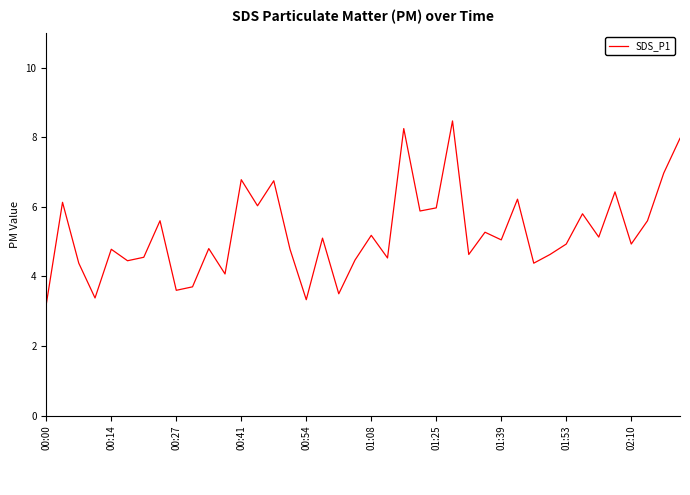

What is the smallest value displayed?

3.2